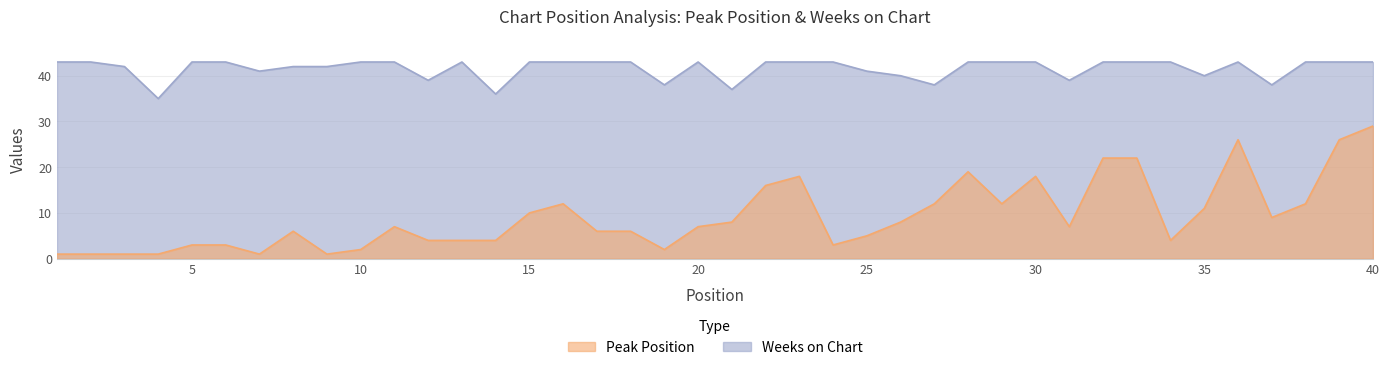

What is the highest value of the Peak Position series?

29